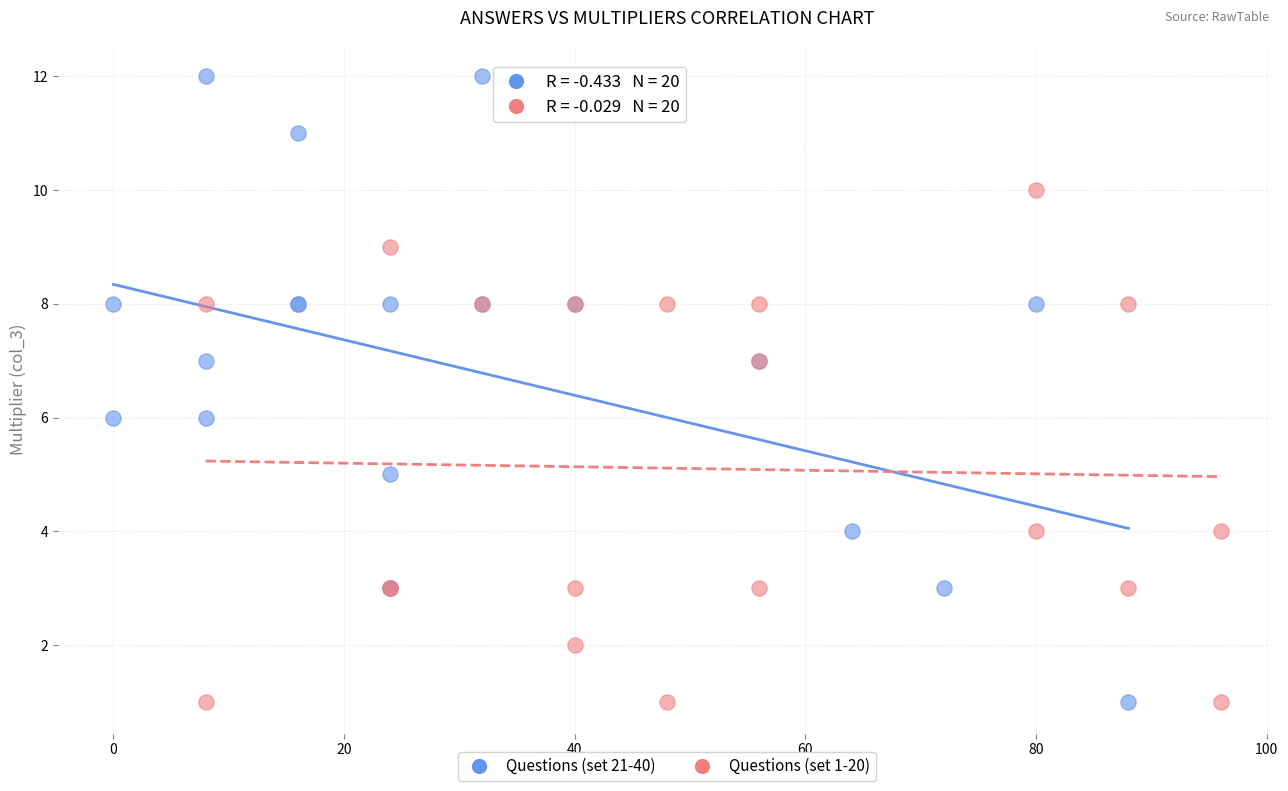

What are all the series names shown in the legend?

Questions (set 21-40), Questions (set 1-20)